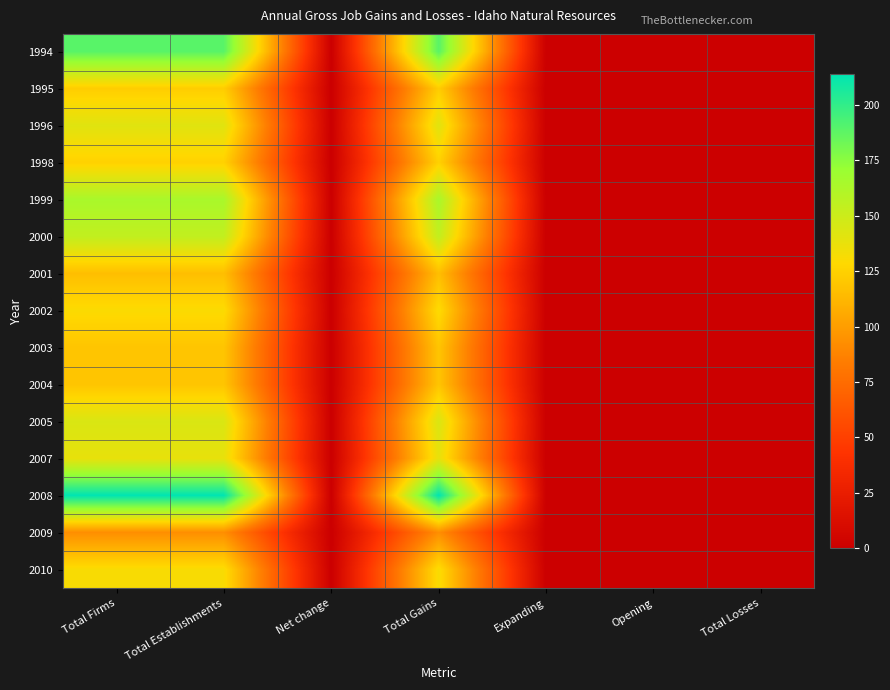

At which category is the sum across all series the highest?

Total Firms